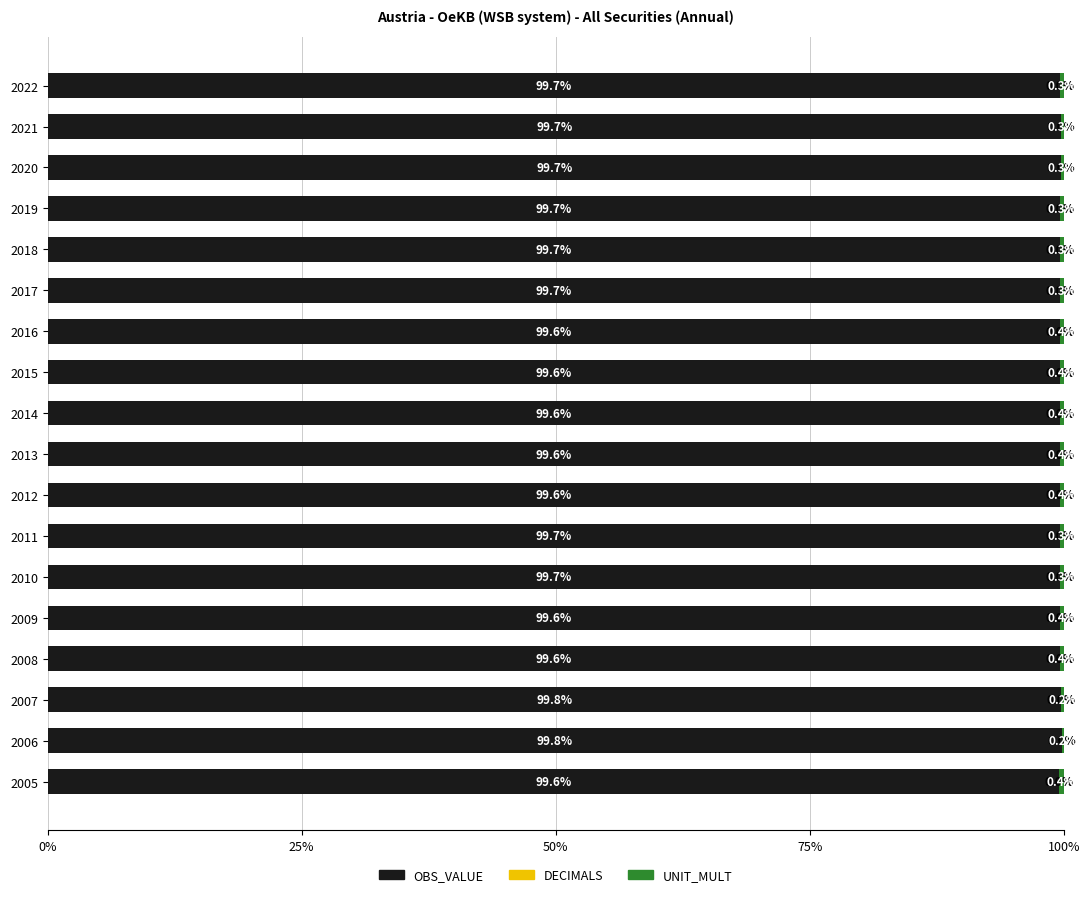

The value of OBS_VALUE at 2012 is 133.6. True or false?

False